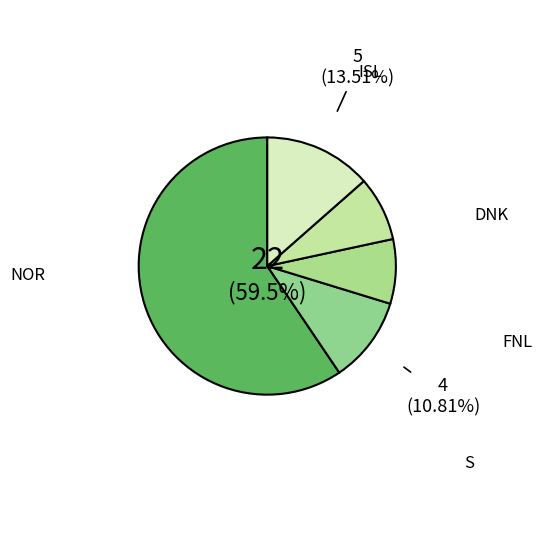

What is the majority slice?

NOR